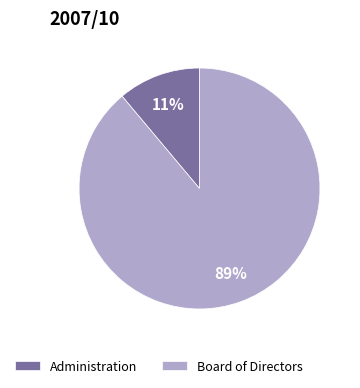

Approximately how many times larger is the value at Administration compared to Board of Directors?

0.1